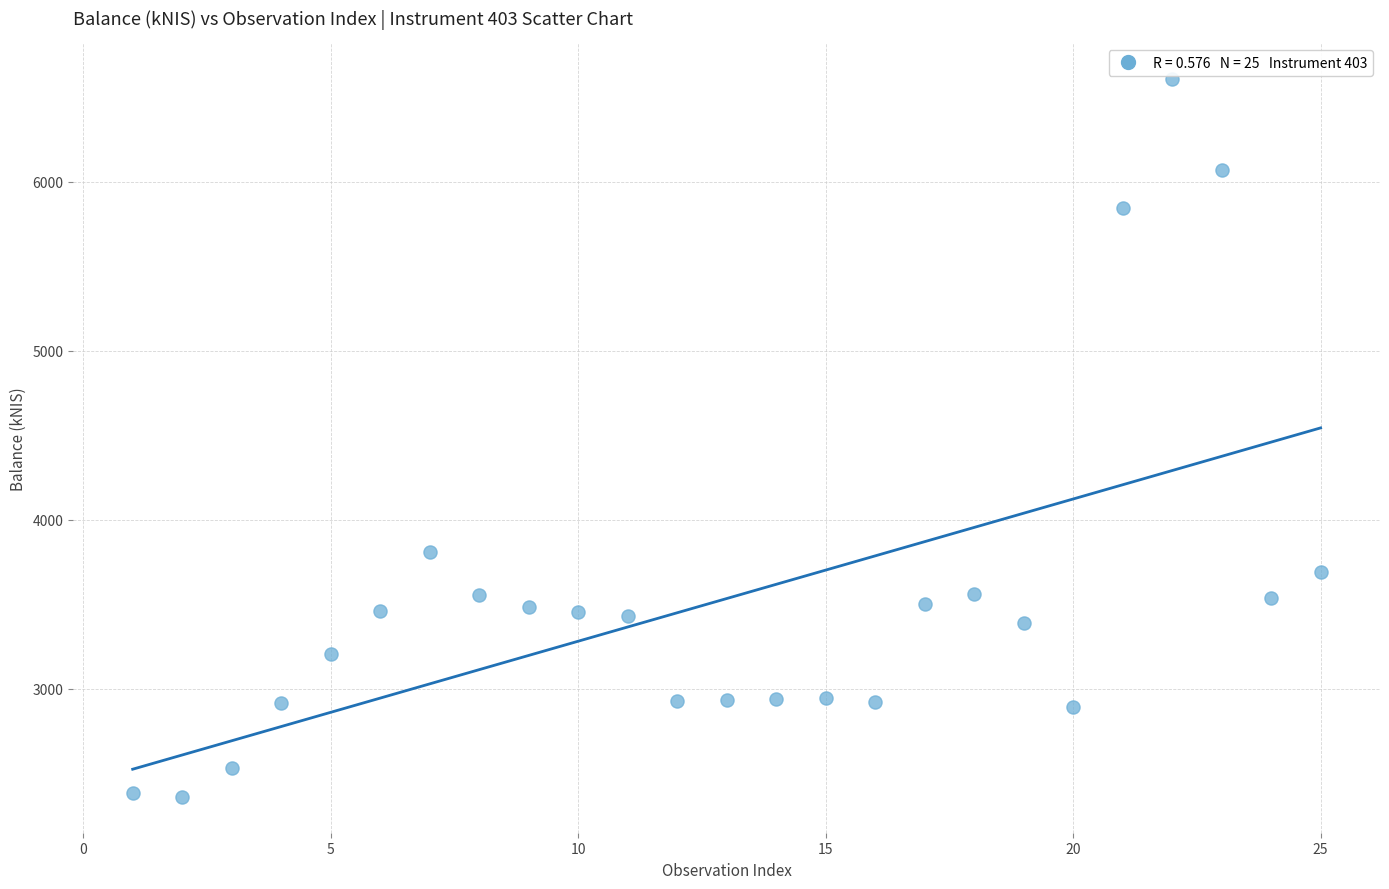

What Y value in the scatter plot is closest to 4483?

3809.6